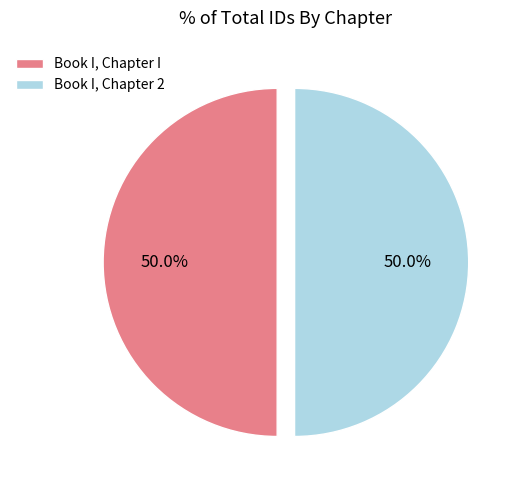

How many slices are in this pie chart?

2